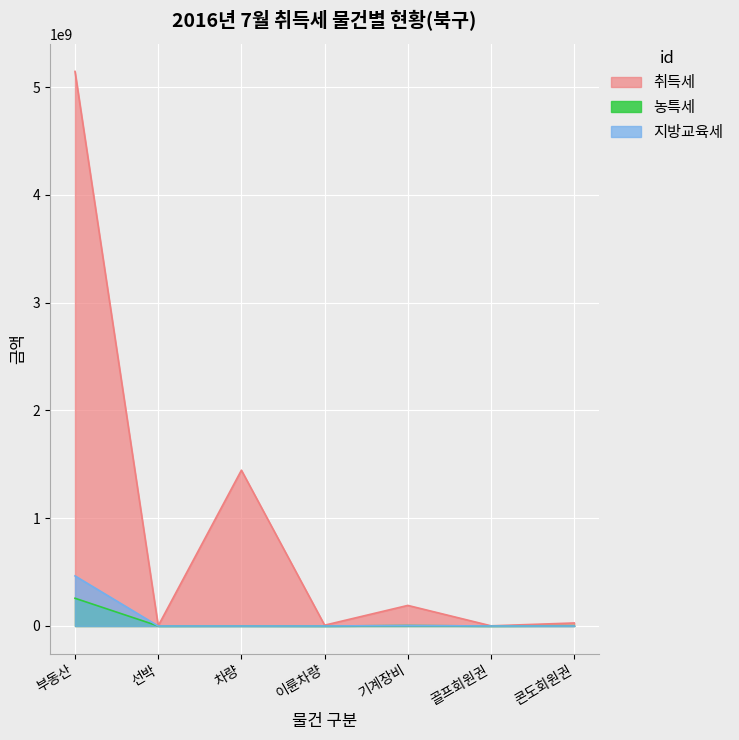

Between 선박 and 콘도회원권, which is larger?

콘도회원권